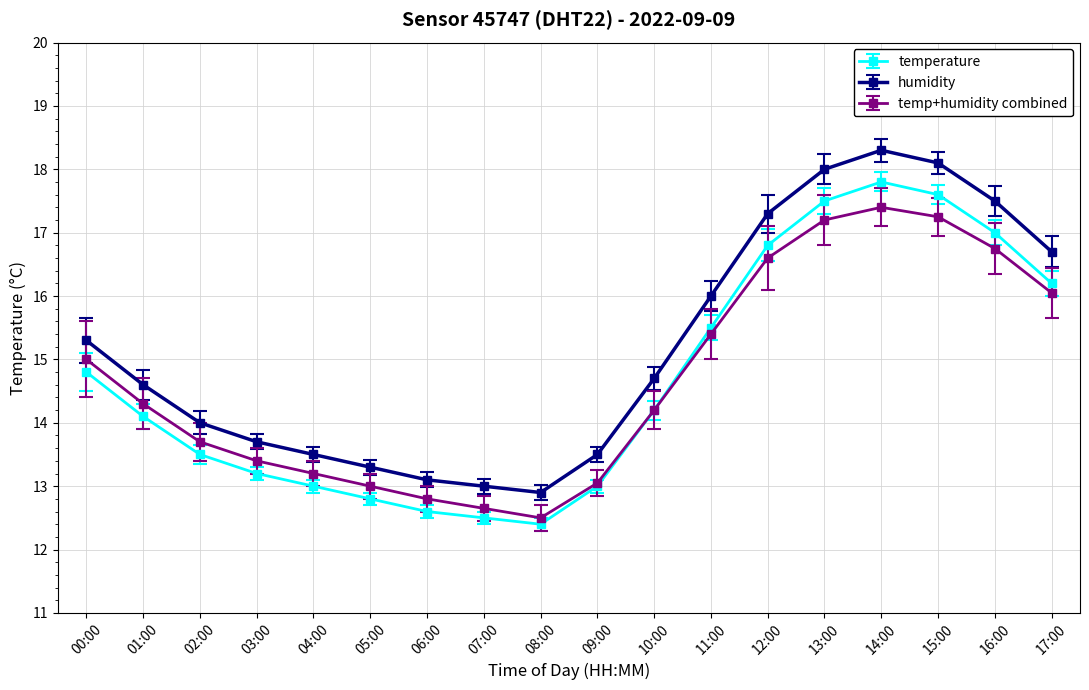

What is the smallest value displayed?

12.4